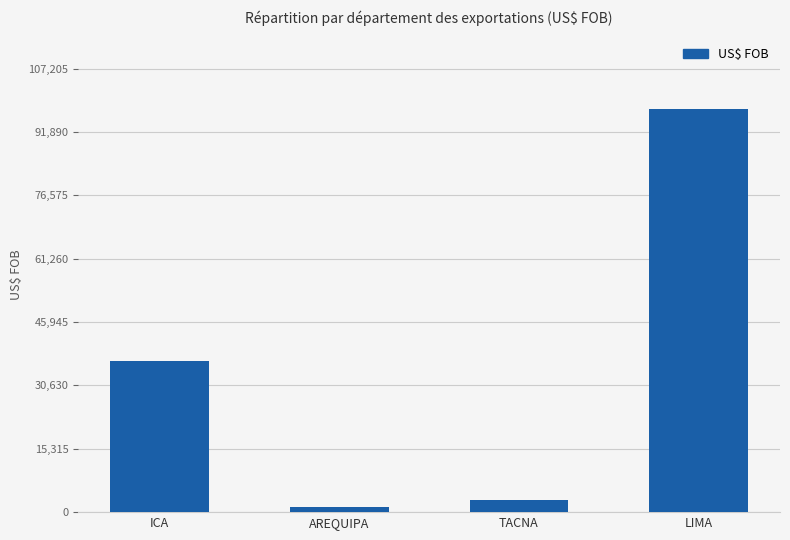

Where is the data nearest to the value 49403?

ICA